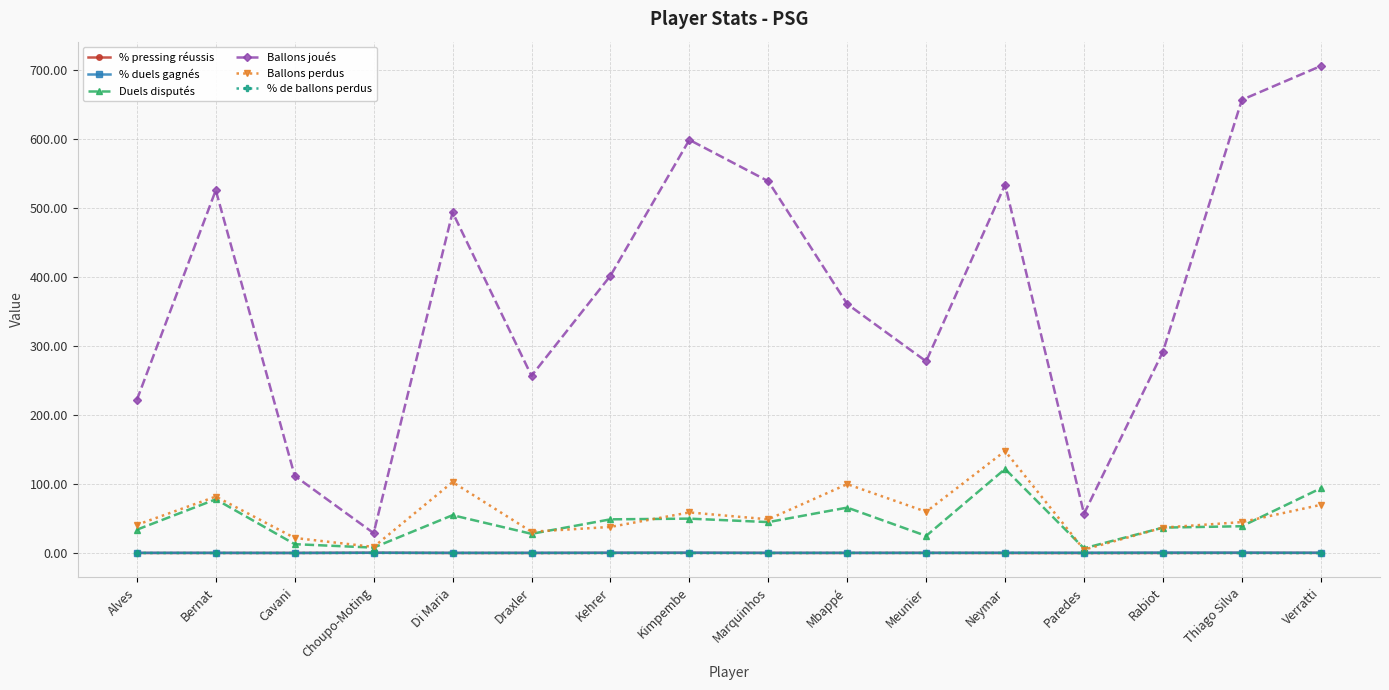

In % duels gagnés, how many points are higher than both neighbors (excluding endpoints)?

4